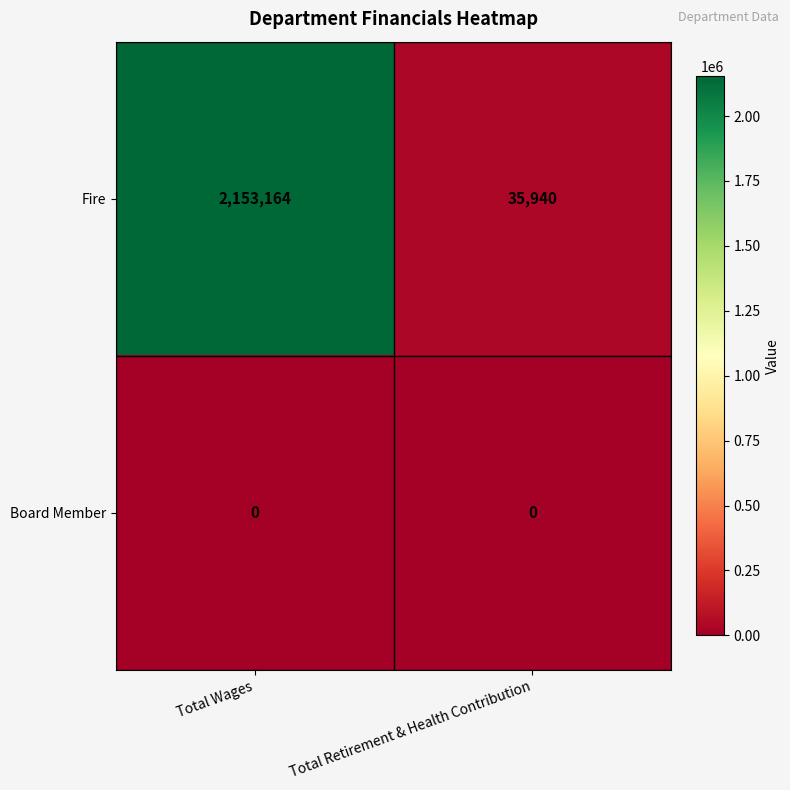

What is the difference between the highest and lowest values at Total Retirement & Health Contribution?

35940